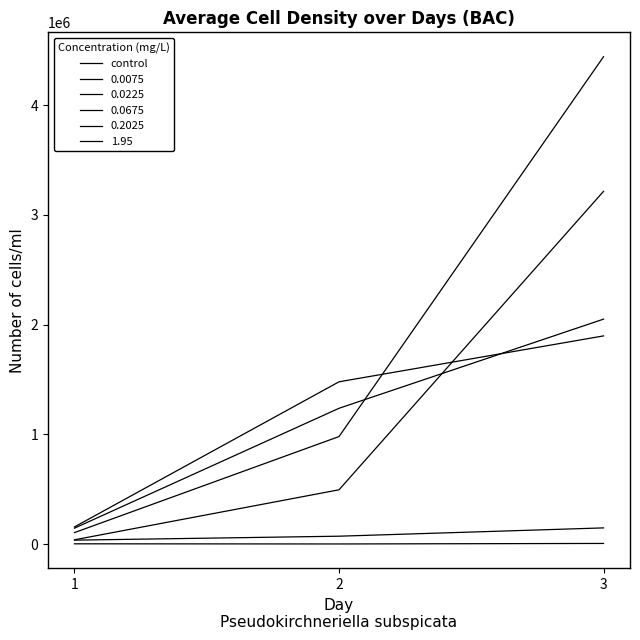

How many lines are shown in the chart?

6